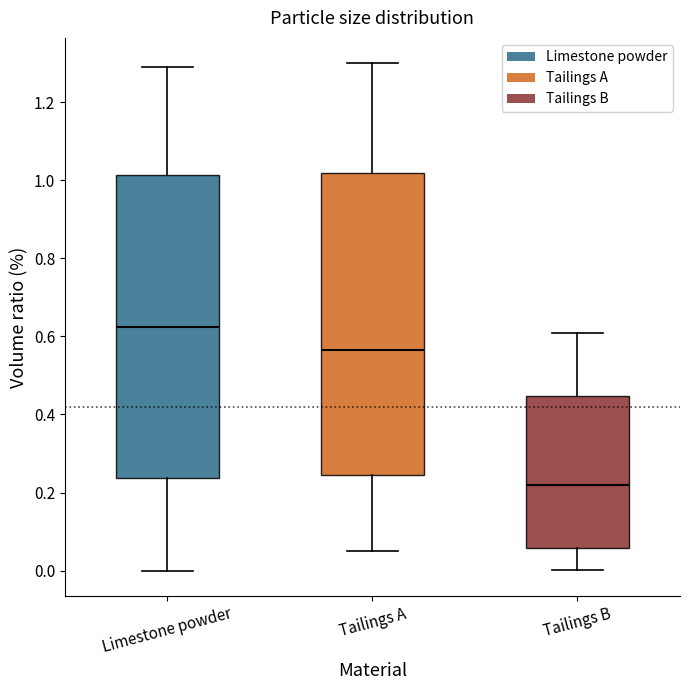

Which box has the lowest median line?

Tailings B